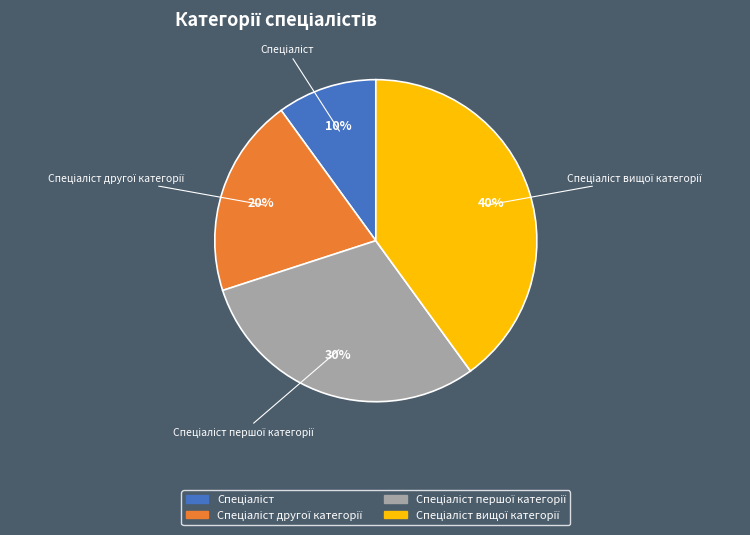

How many segments does this pie chart have?

4